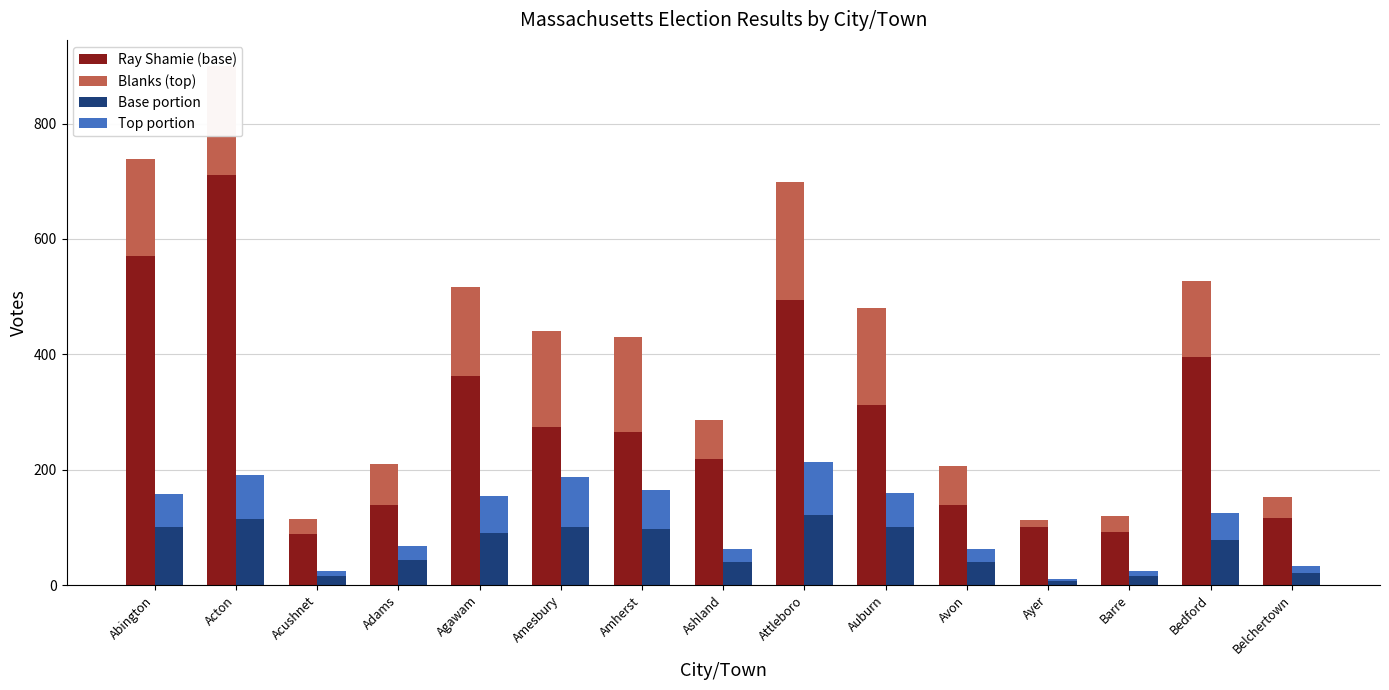

The Top portion series shows 14 at Acushnet. True or false?

False